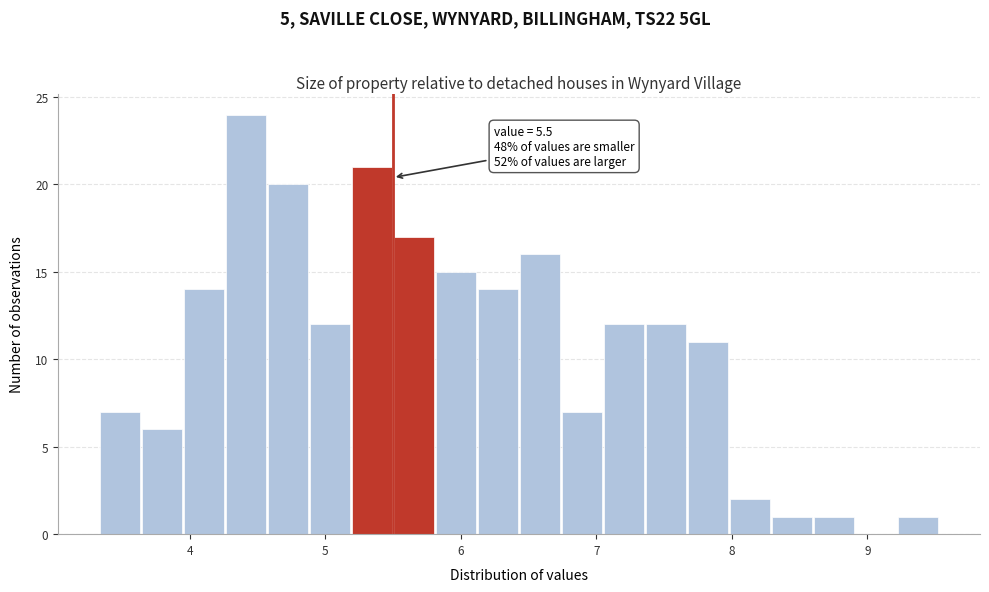

Read against the x-axis, roughly where is the centre of the tallest bar?

4.4